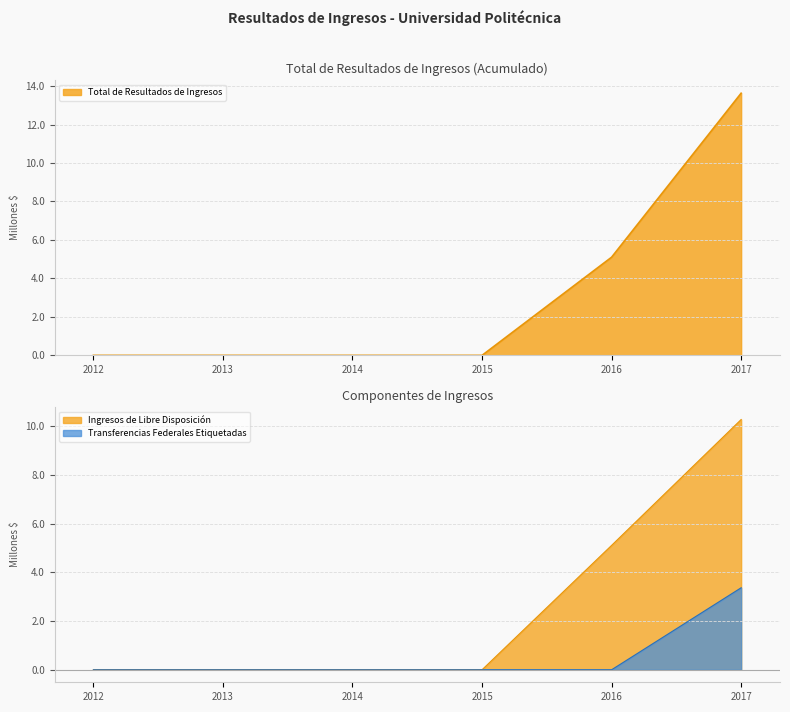

Which series has the largest range (max minus min)?

Total de Resultados de Ingresos